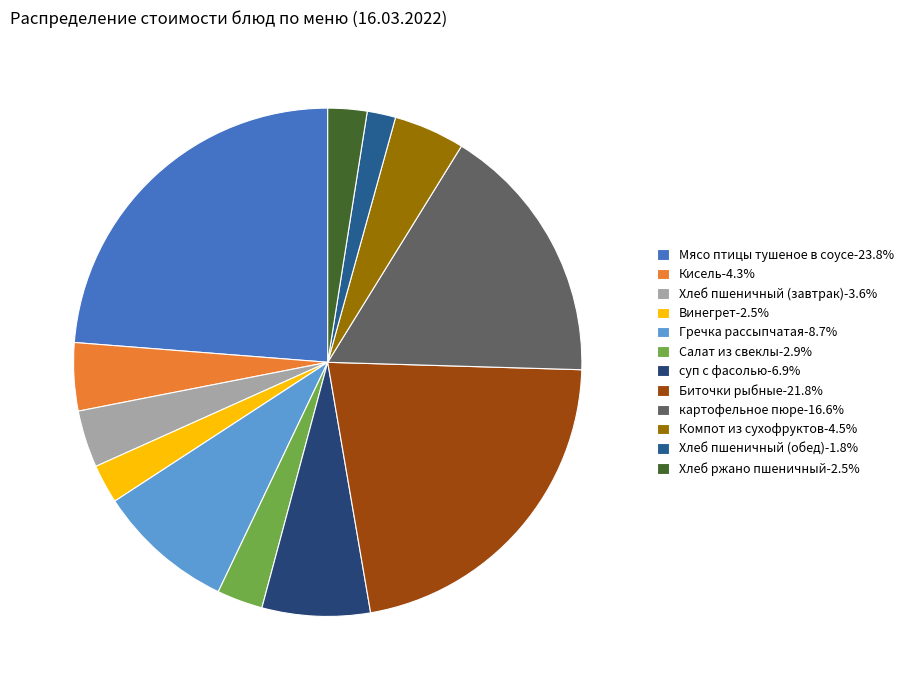

How much of the chart is everything except Хлеб ржано пшеничный?

97.5%